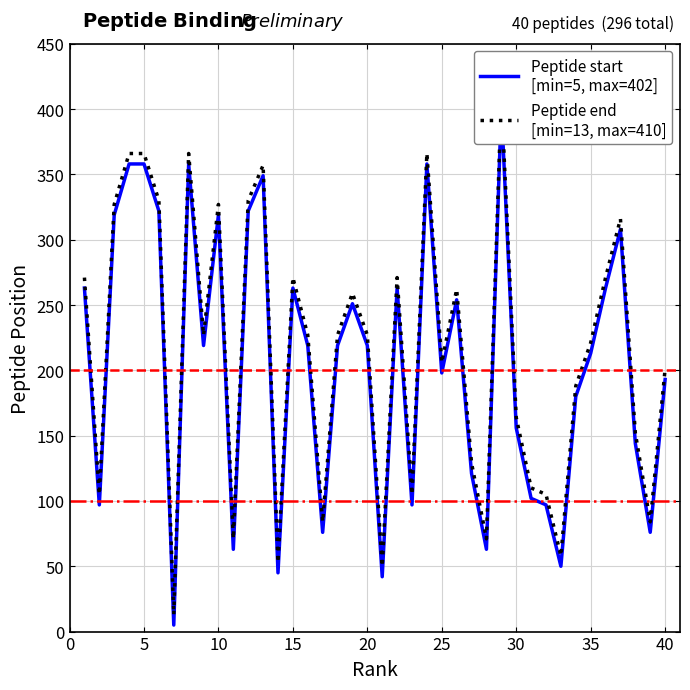

List the series in order of their peak value, highest first.

Peptide end
[min=13, max=410], Peptide start
[min=5, max=402]